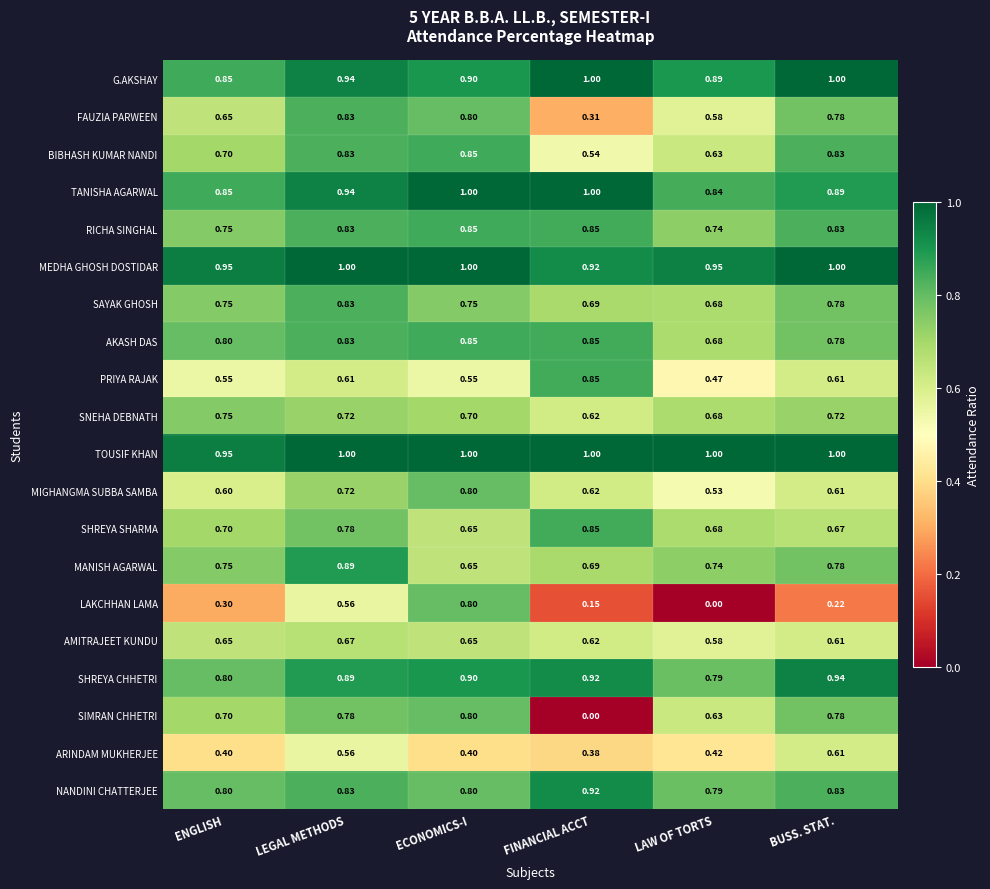

At which label is SAYAK GHOSH closest to 0?

LAW OF TORTS